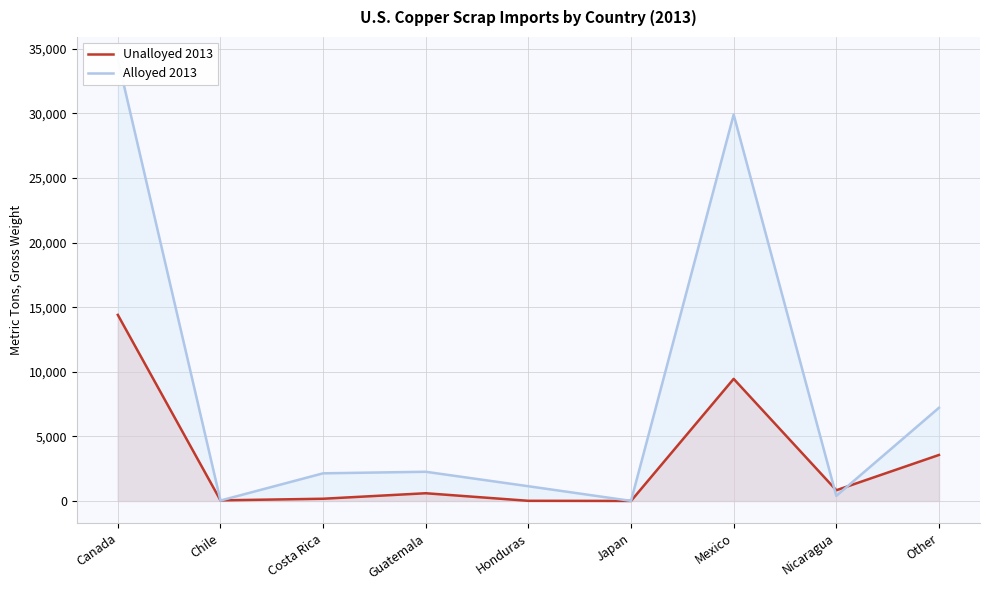

What is the label of the 5th point from the right?

Honduras